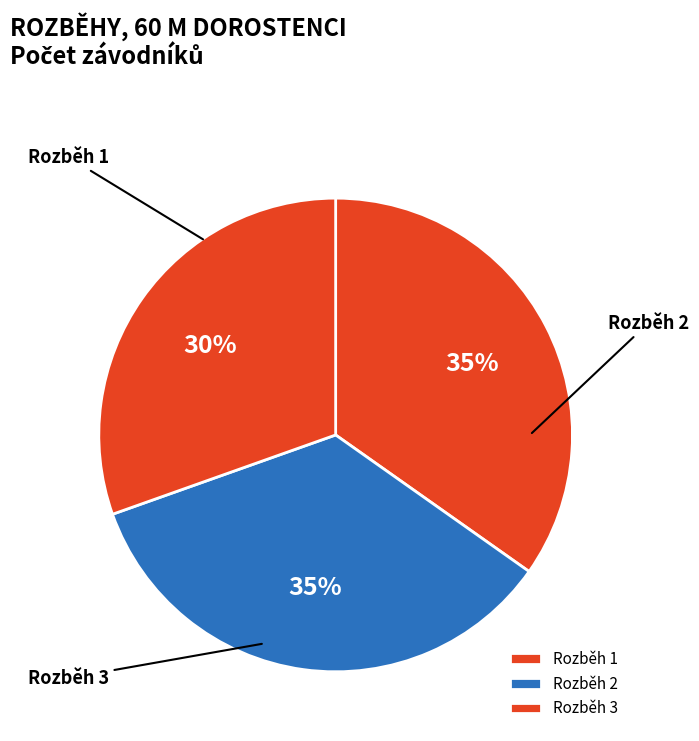

How many segments does this pie chart have?

3